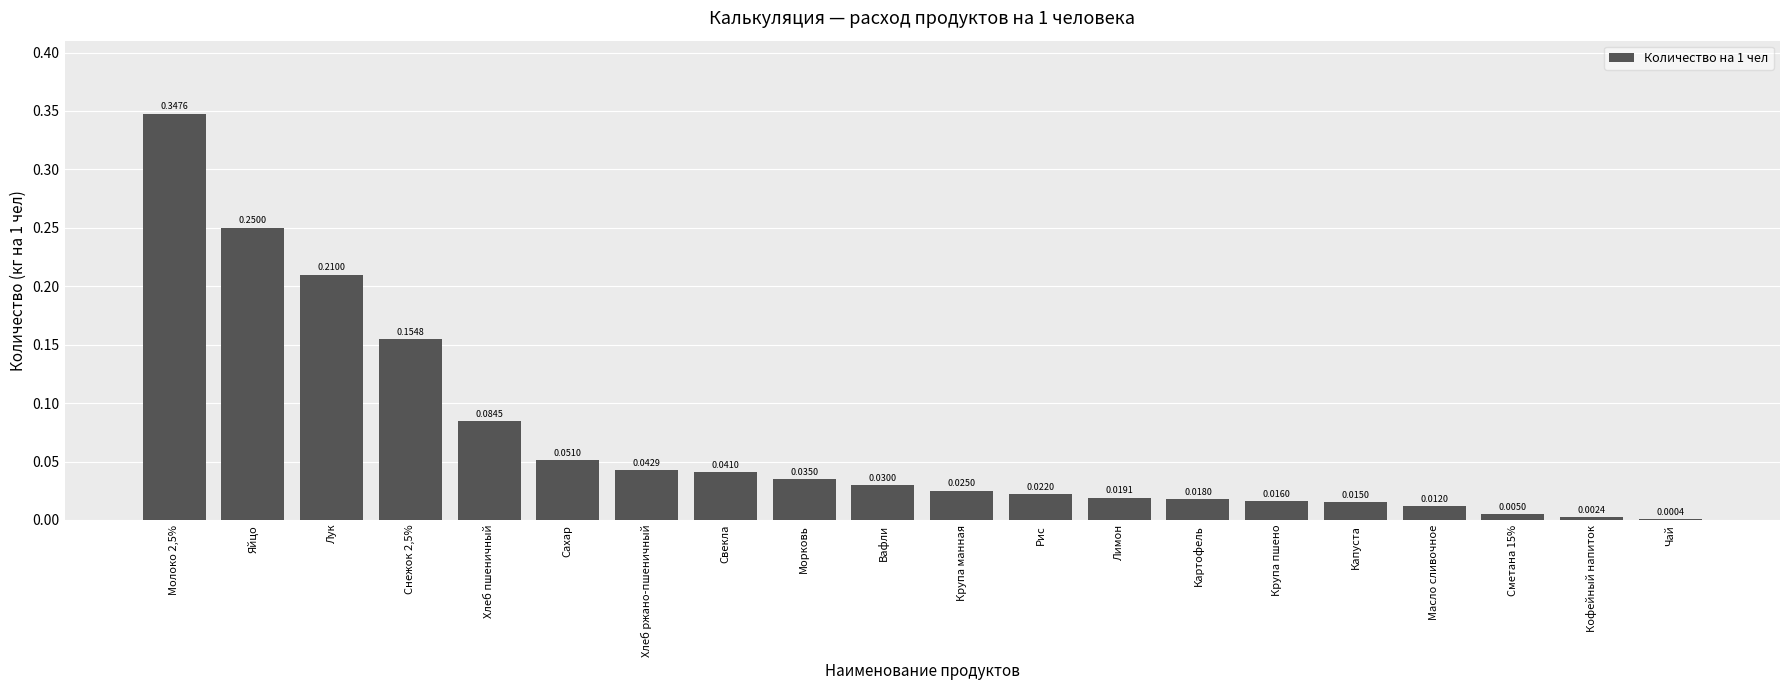

Are the bars horizontal?

No